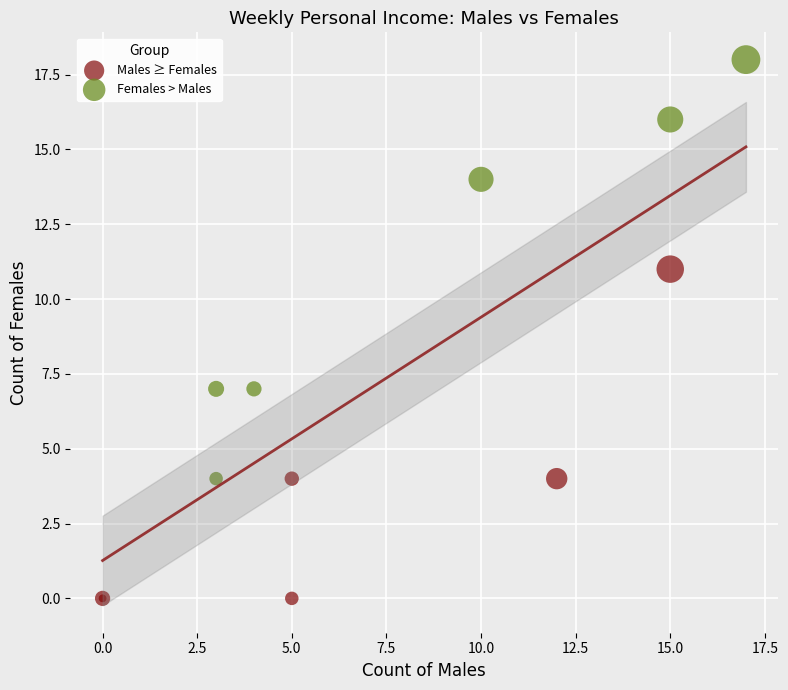

Which series reaches the maximum Y coordinate?

Females > Males